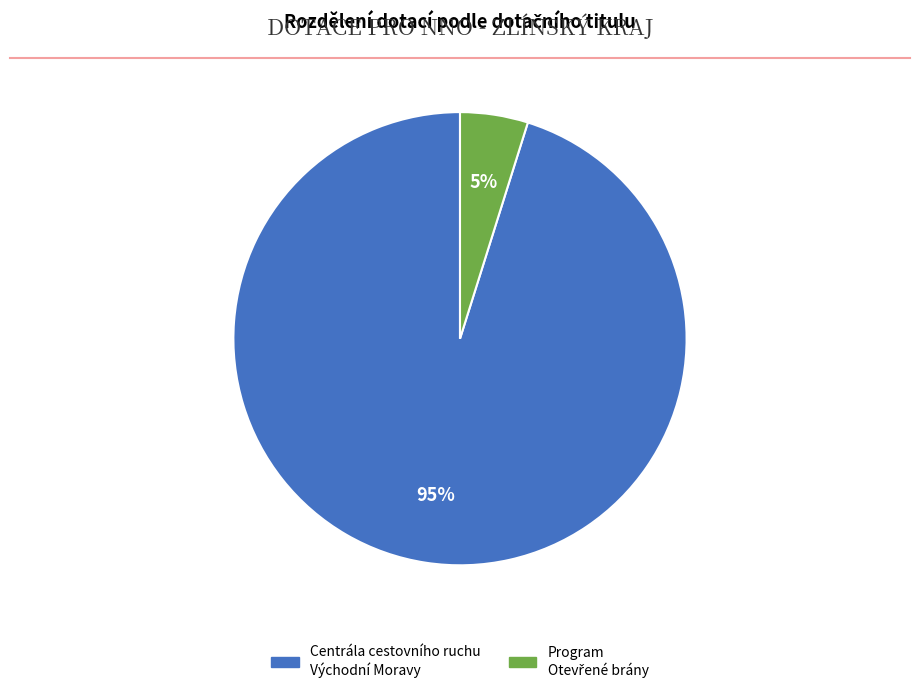

What is the largest slice in the pie chart?

Centrála cestovního ruchu Východní Moravy